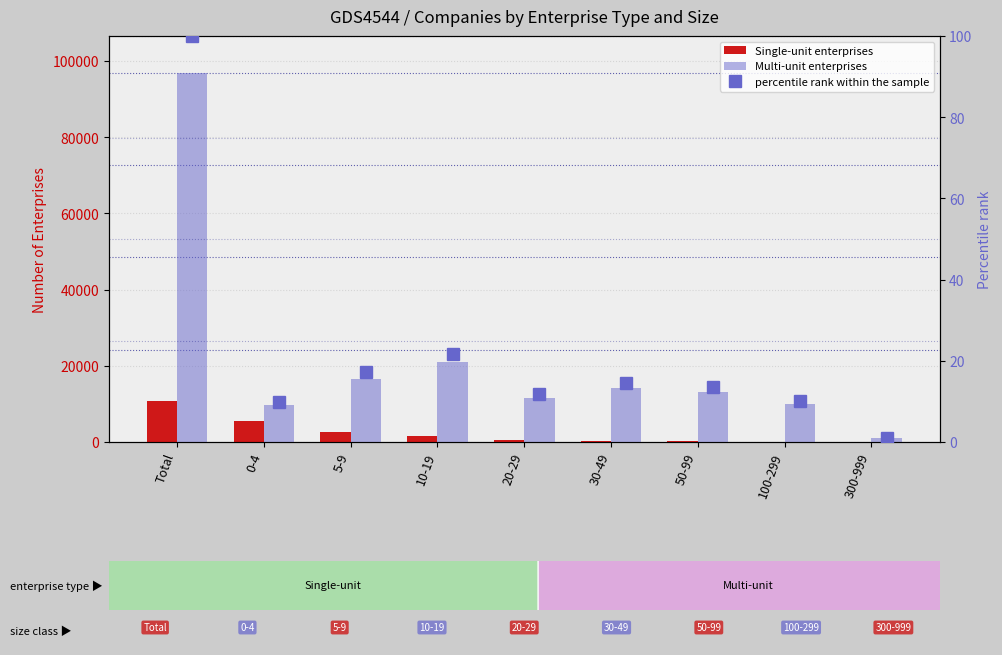

At which label does percentile rank within the sample first exceed 13?

Total